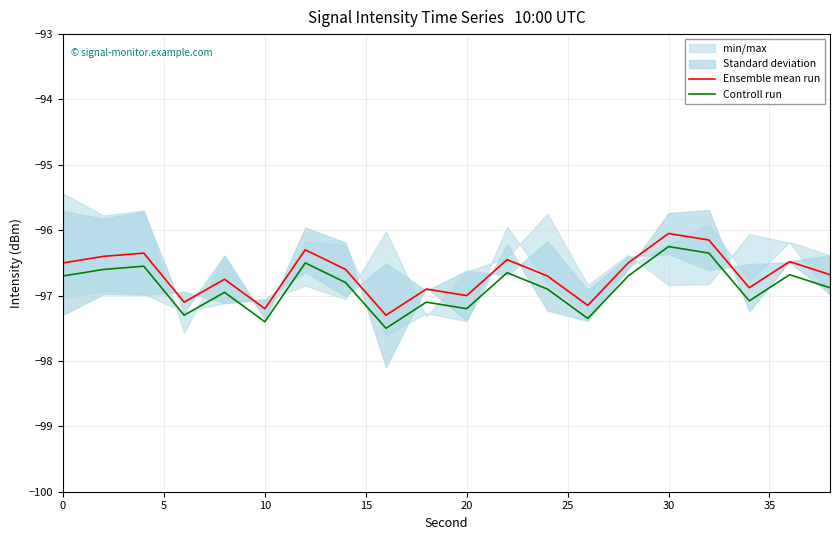

True or false: Controll run and Ensemble mean run cross at least once.

False